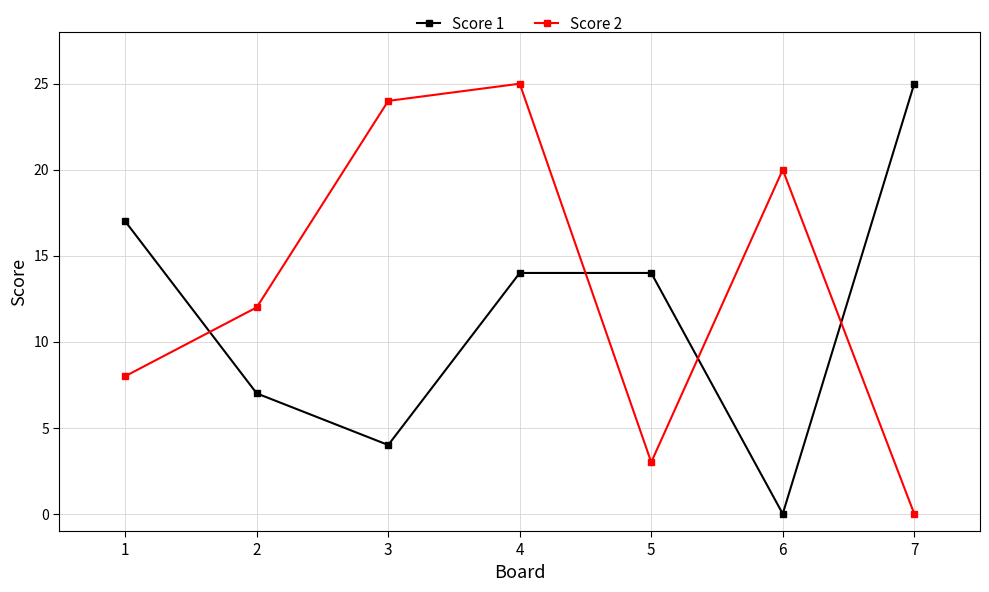

Rank the categories by Score 2 value from highest to lowest.

4, 3, 6, 2, 1, 5, 7